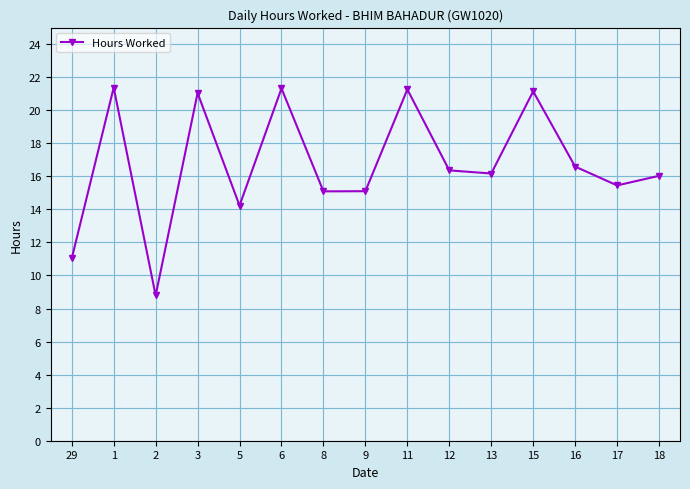

Is it true that the value at 6 is 21.3?

True